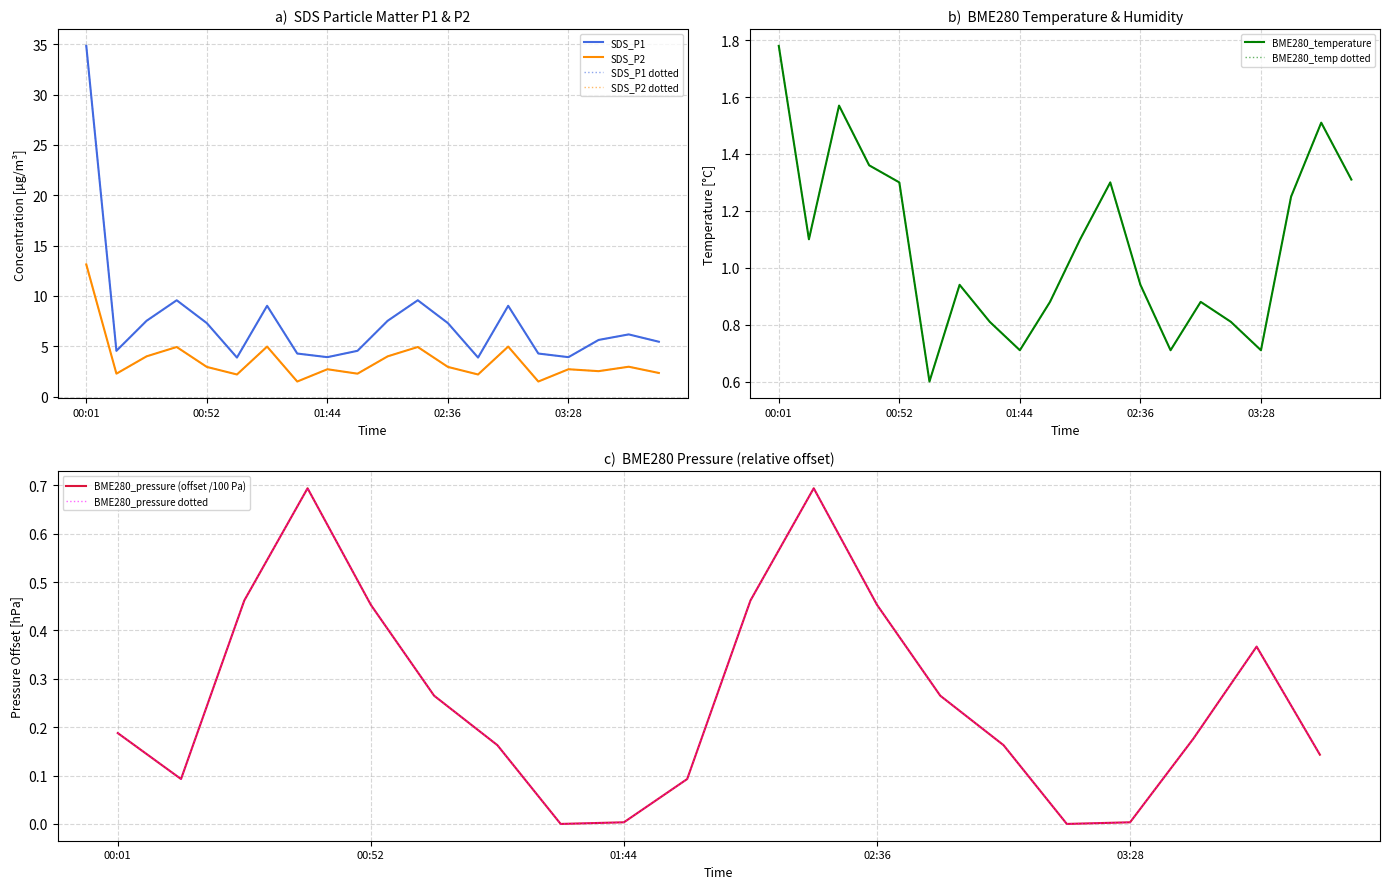

Which series has the largest range (max minus min)?

SDS_P1